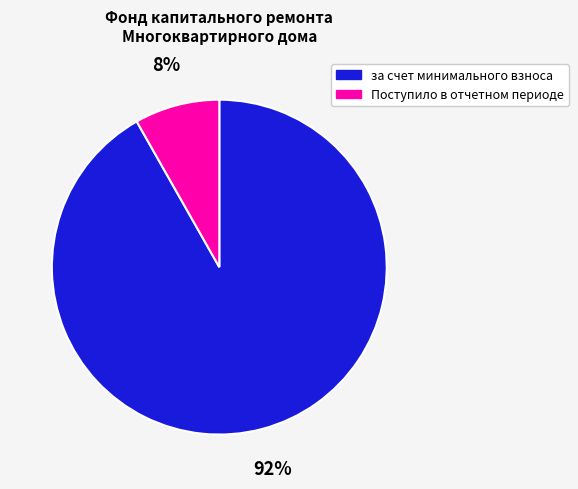

Is it true that за счет минимального взноса is 85% of the pie?

False